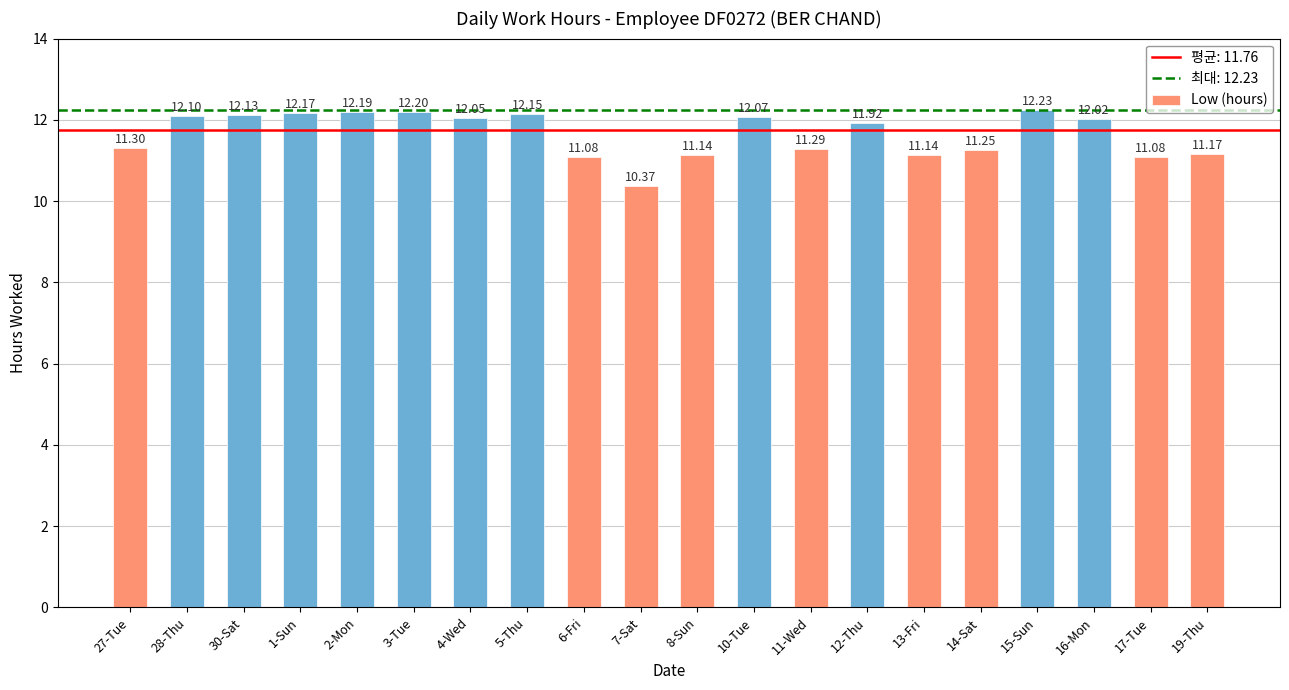

Where does the data first go above 12?

28-Thu